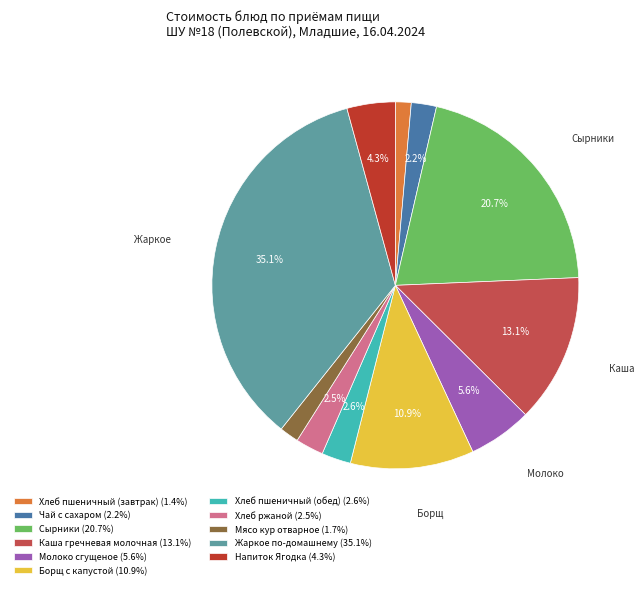

Is there a majority slice in this chart?

No